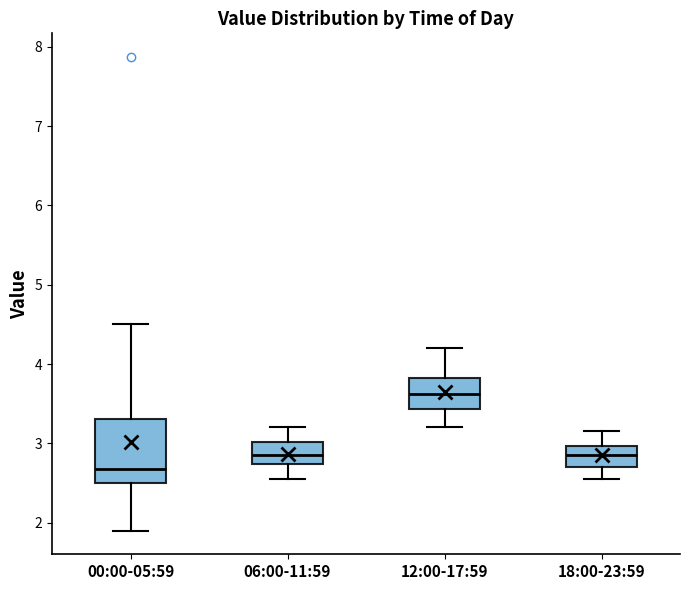

Where does the lower whisker of the box for 06:00-11:59 end on the y-axis? The values are not printed on the chart, so give them approximately, as read against the axis.

2.6